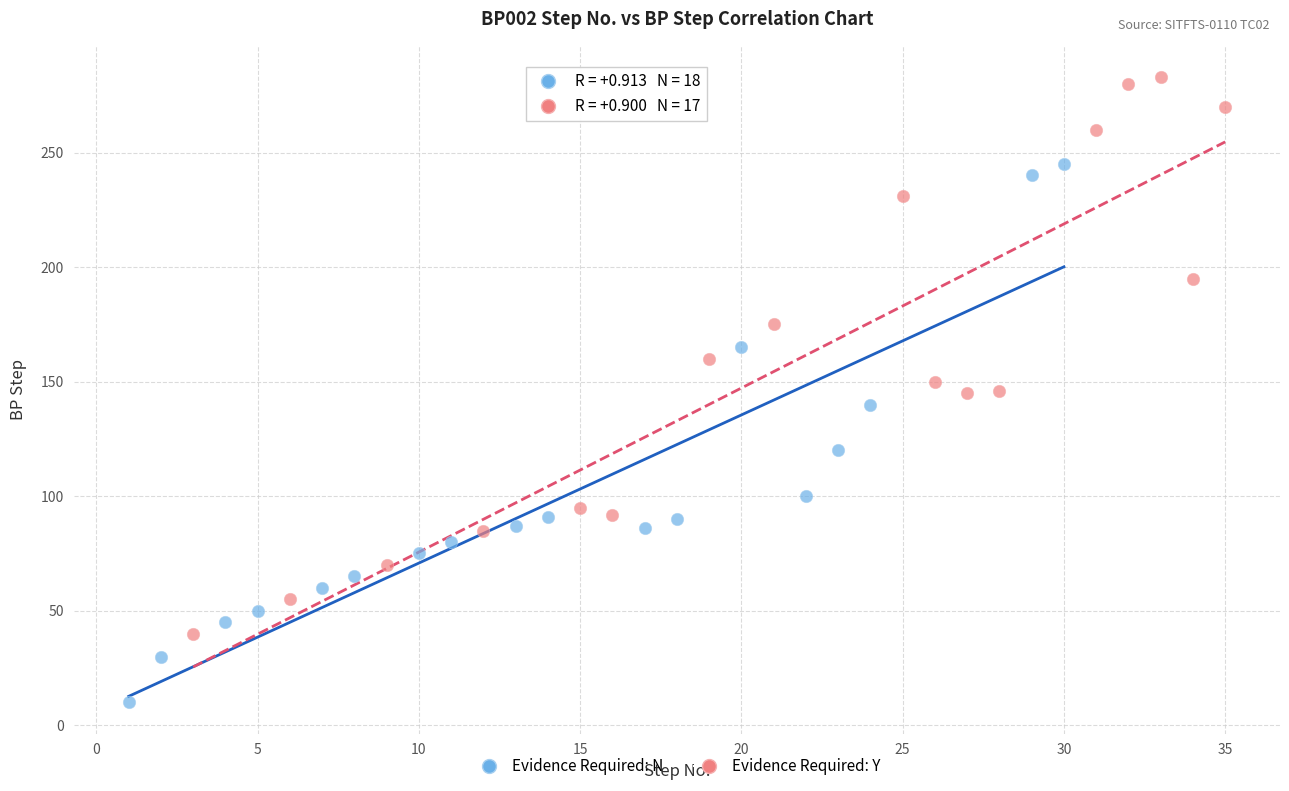

Which series contains the lowest Y value?

Evidence Required: N